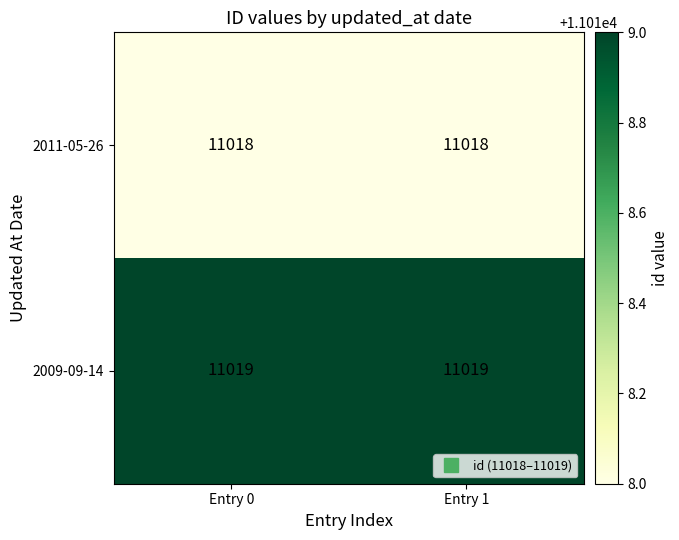

Reading left to right, transcribe all the data shown in this chart.

2011-05-26: Entry 0=11018	Entry 1=11018
2009-09-14: Entry 0=11019	Entry 1=11019